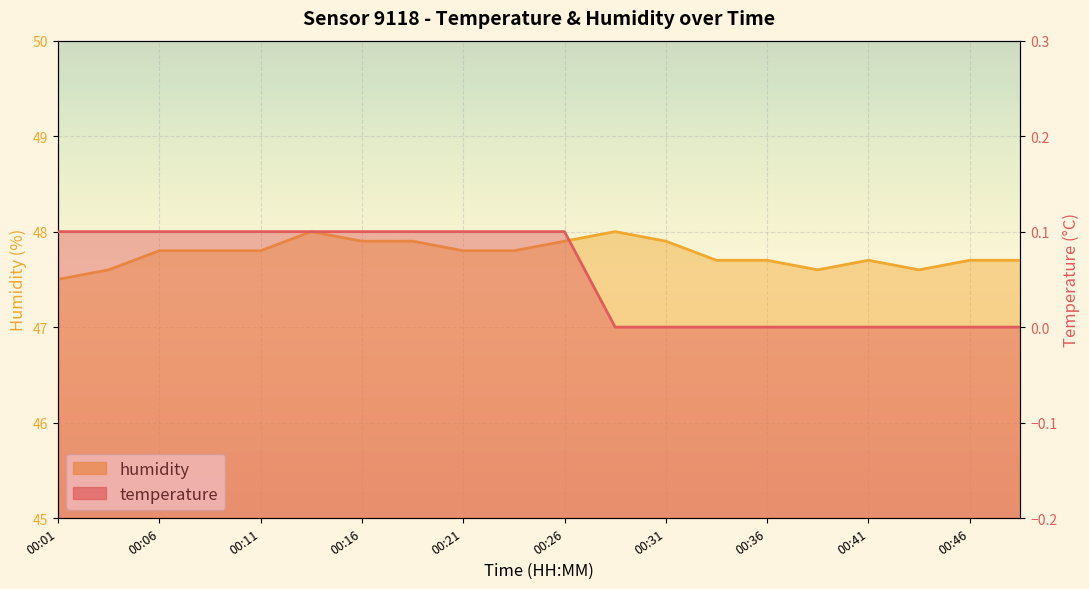

What is the total value across all series at 00:23?

47.9